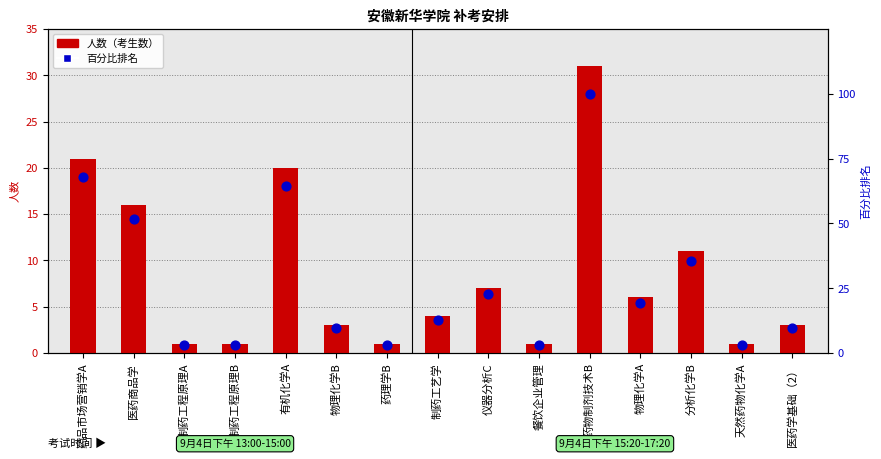

Which series has the widest spread of Y values?

百分比排名